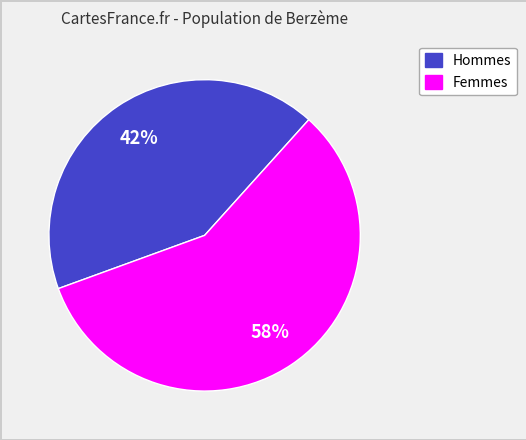

To the nearest percent, what is the average slice percentage?

50%